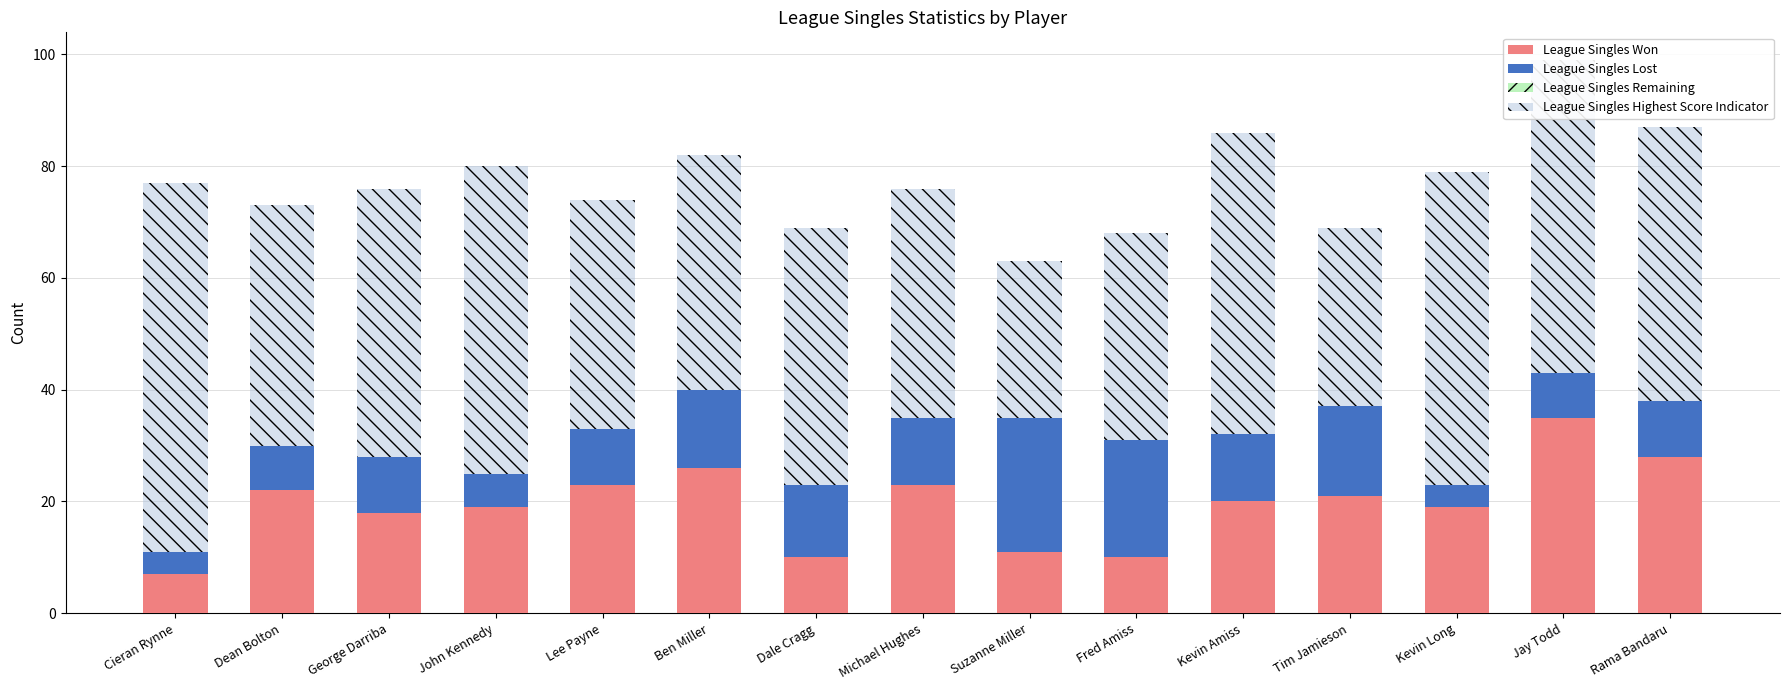

At which category is the sum across all series the highest?

Jay Todd